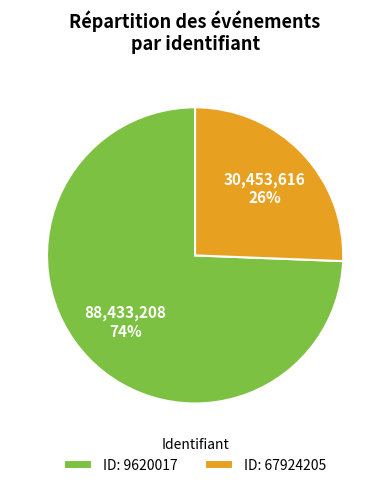

To the nearest percent, what is the average slice percentage?

50%